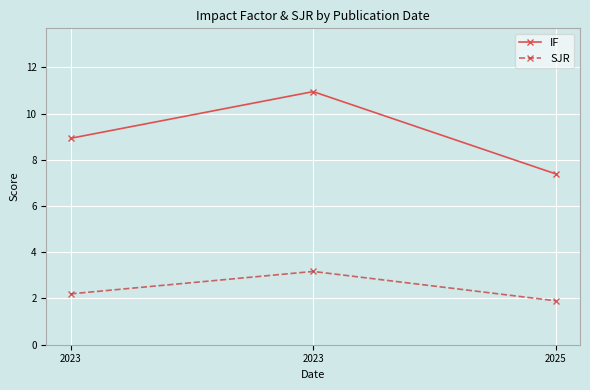

Where is SJR nearest to the value 2?

2025